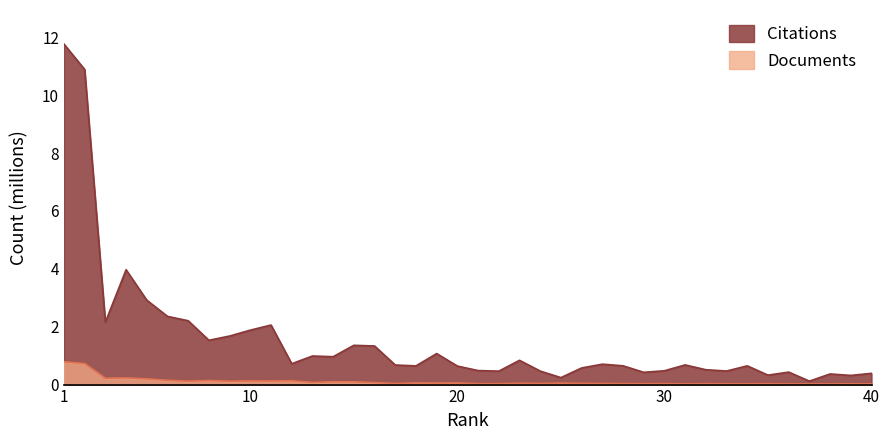

At how many categories does at least one series exceed 2?

8